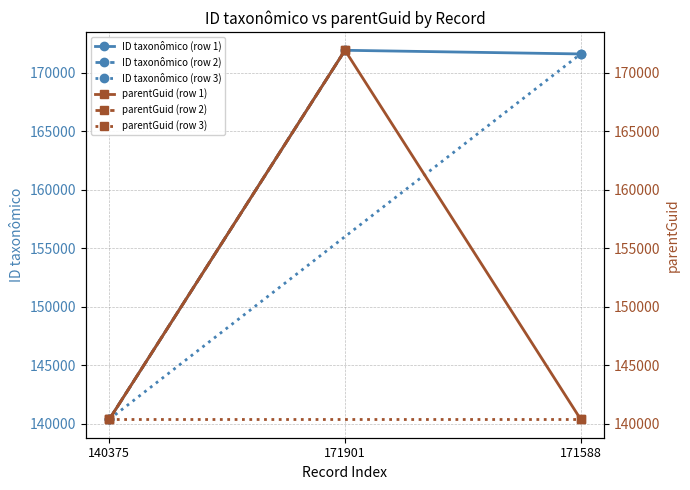

Which category has the highest value in the parentGuid series?

171901